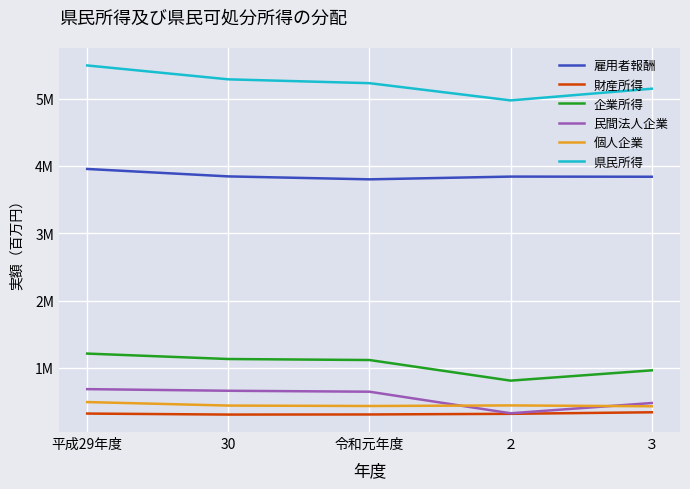

In 雇用者報酬, how many points are higher than both neighbors (excluding endpoints)?

1